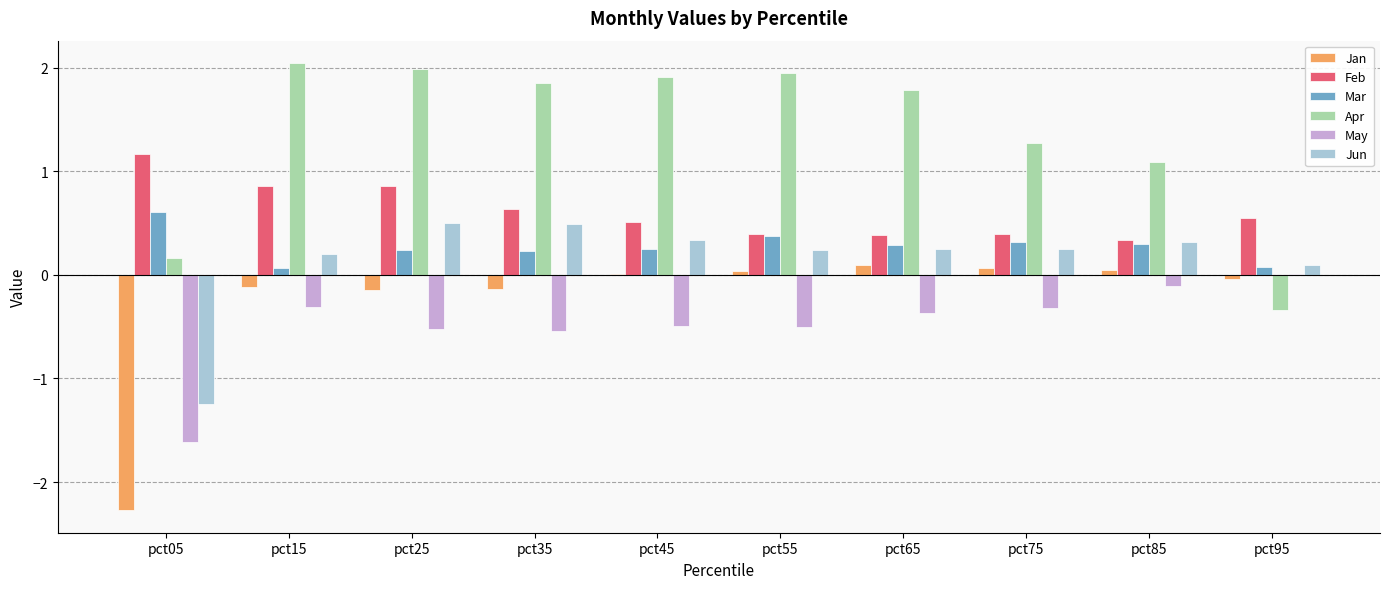

Is it true that Jun equals 0.2 at pct75?

True